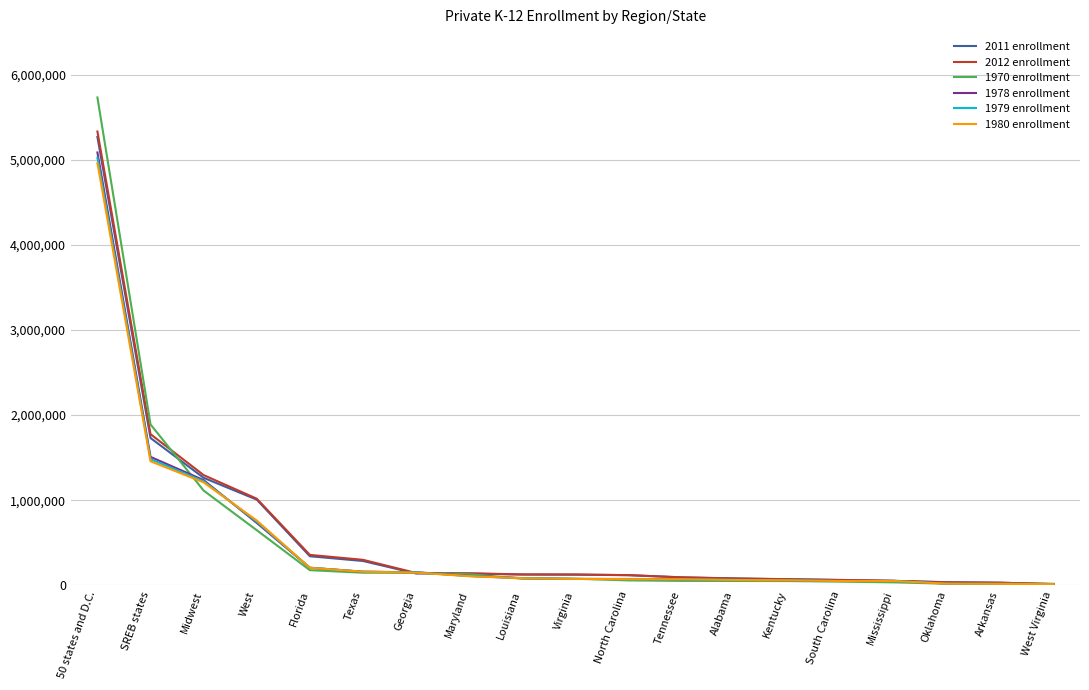

What is the greatest value displayed?

5732199